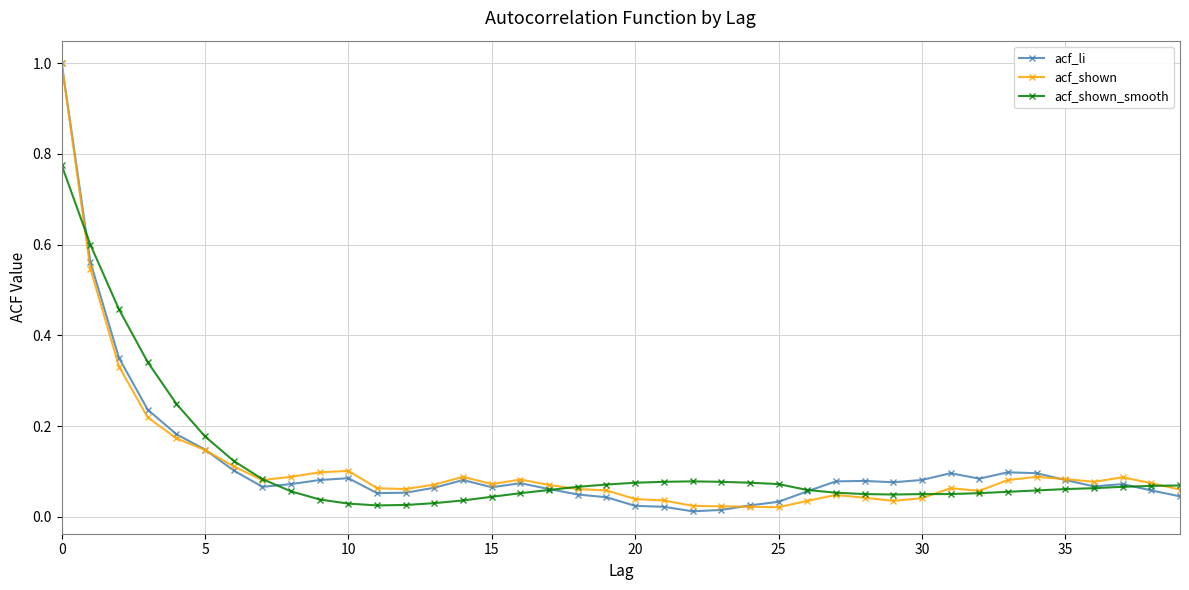

What is the greatest value displayed?

1.0